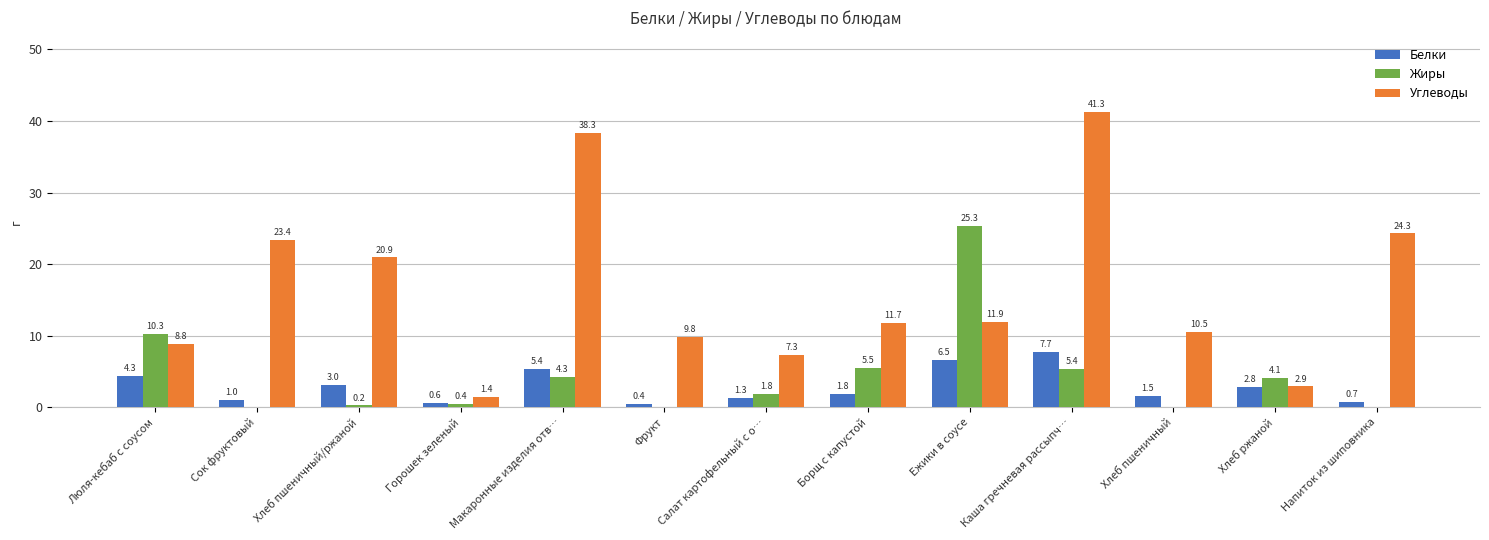

True or false: Белки has a value of 7.4 at Макаронные изделия отв….

False